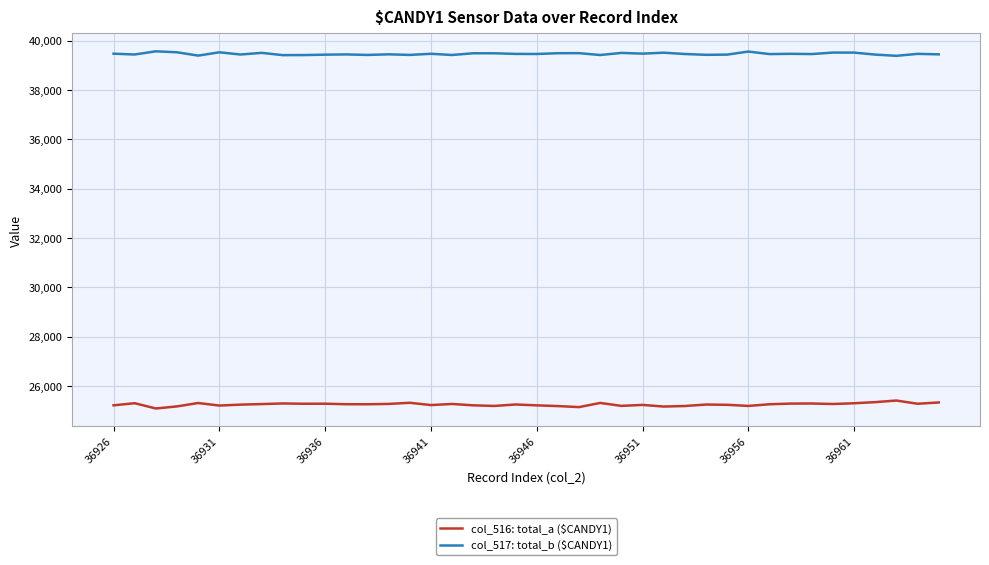

What is the greatest value displayed?

39562